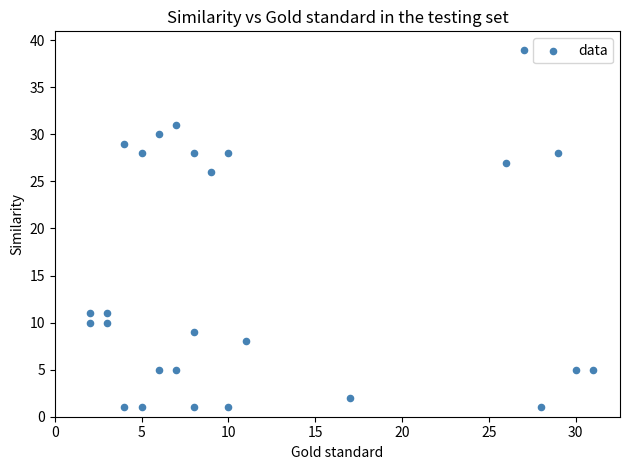

What is the range of X values (max minus min)?

29